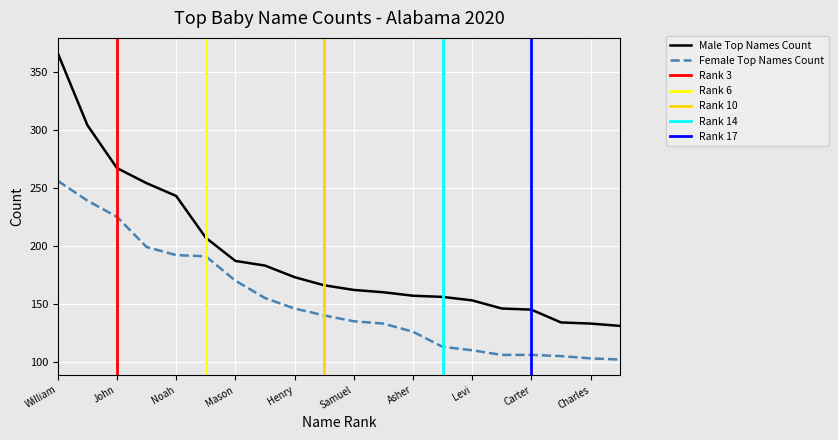

True or false: Male Top Names Count has a value of 345 at Liam.

False